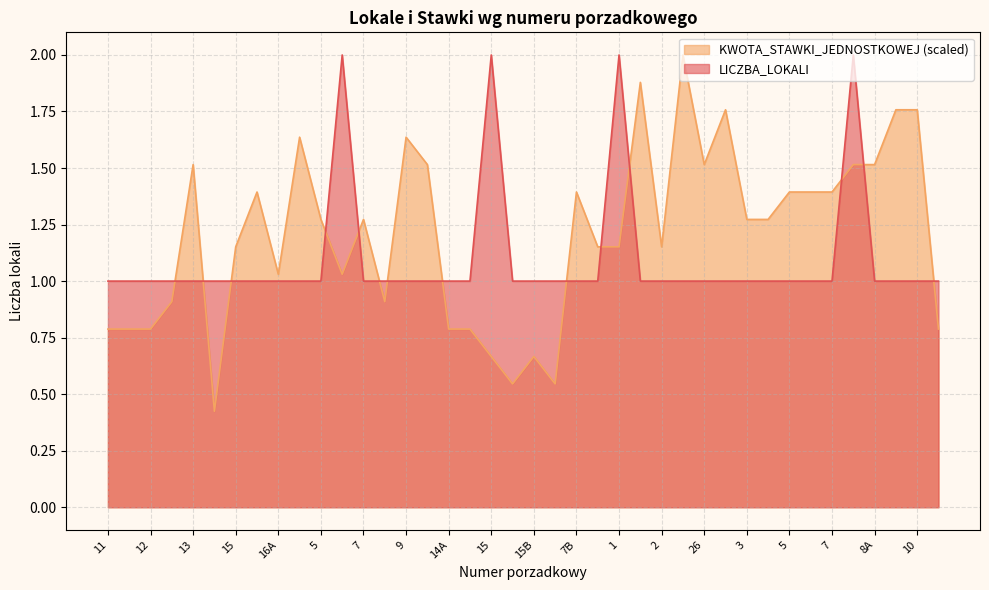

What is the average value of the KWOTA_STAWKI_JEDNOSTKOWEJ series?

1.2